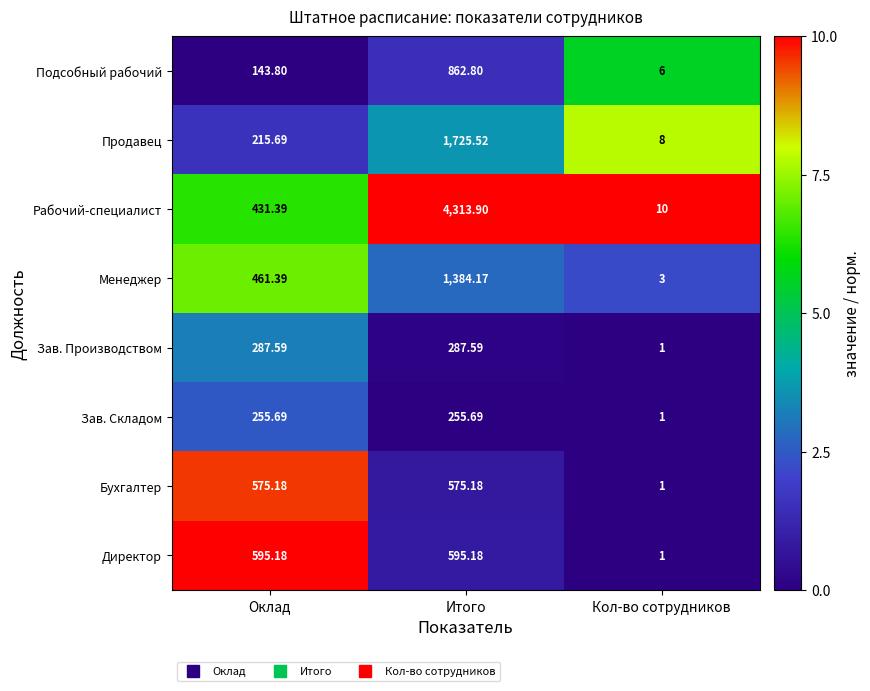

Where does the Зав. Производством series first go above 287?

Оклад